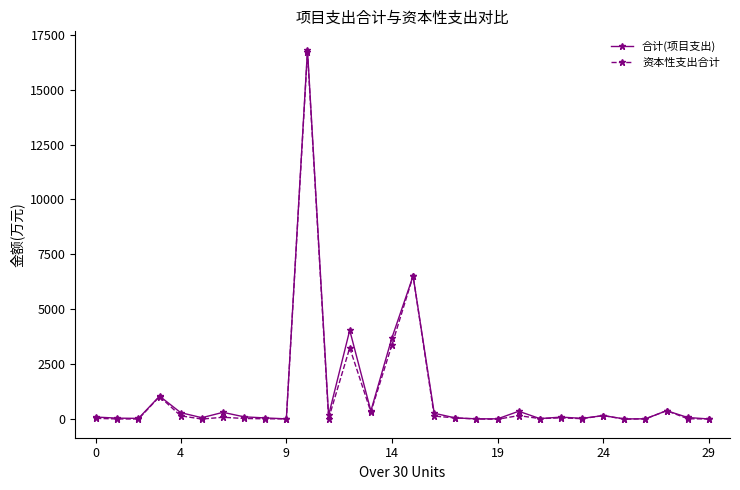

What is the average value of the 资本性支出合计 series?

1092.3